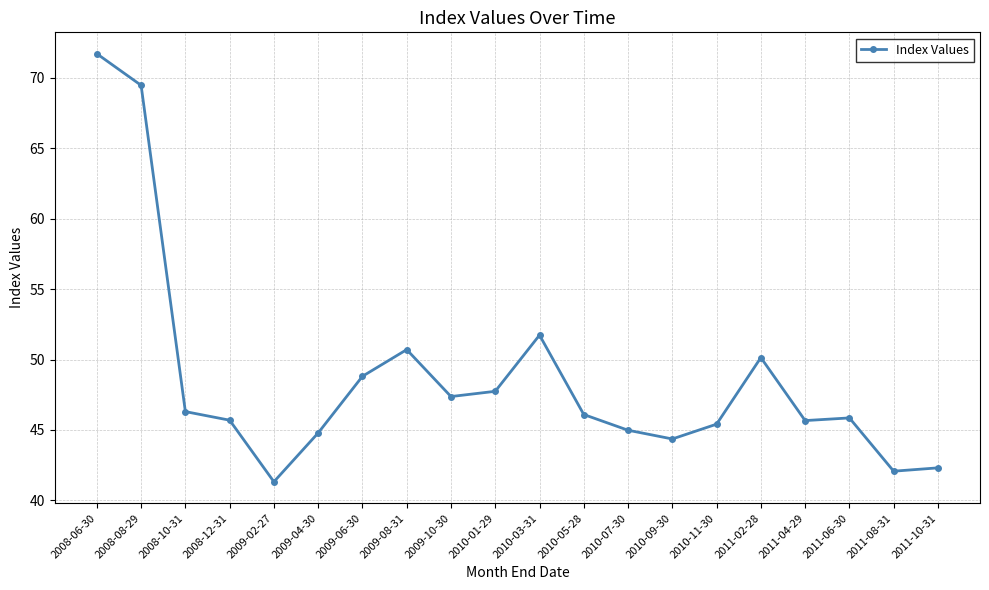

True or false: the data shows 50.1 at 2011-02-28.

True